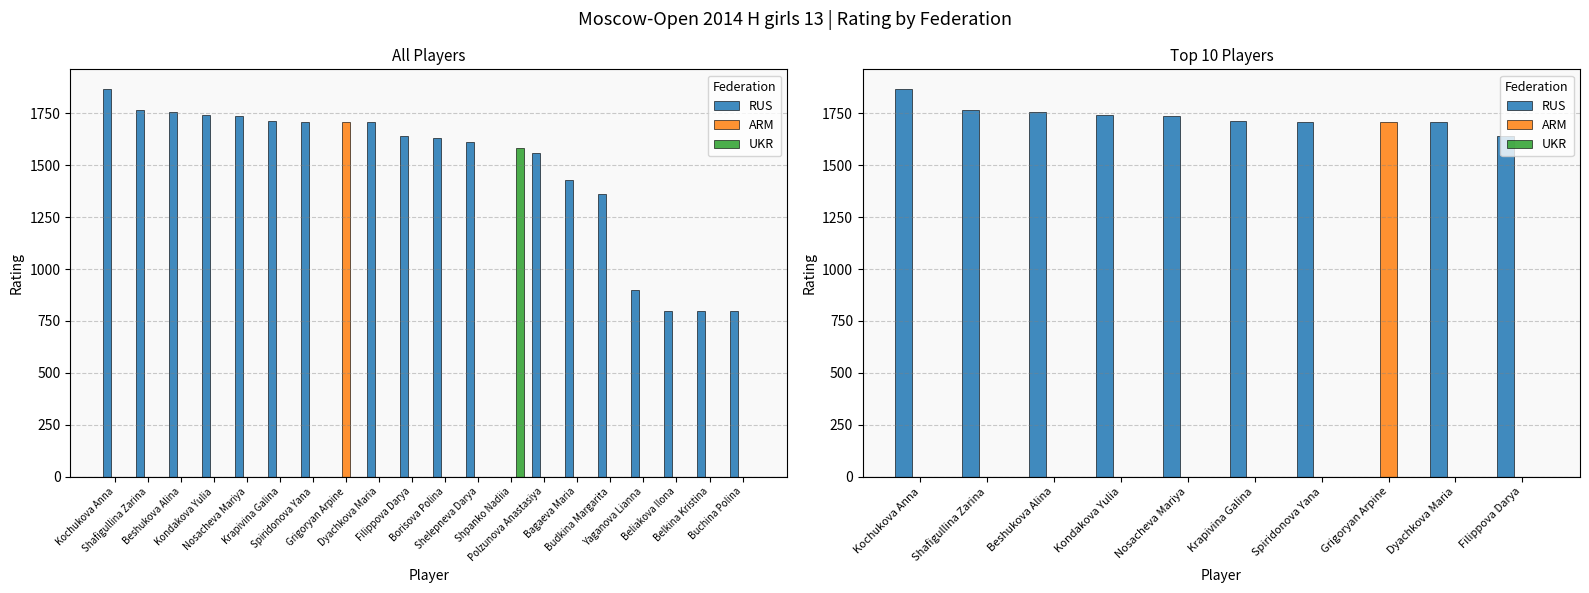

Is the value of ARM at Krapivina Galina greater than the value of RUS at Dyachkova Maria?

No